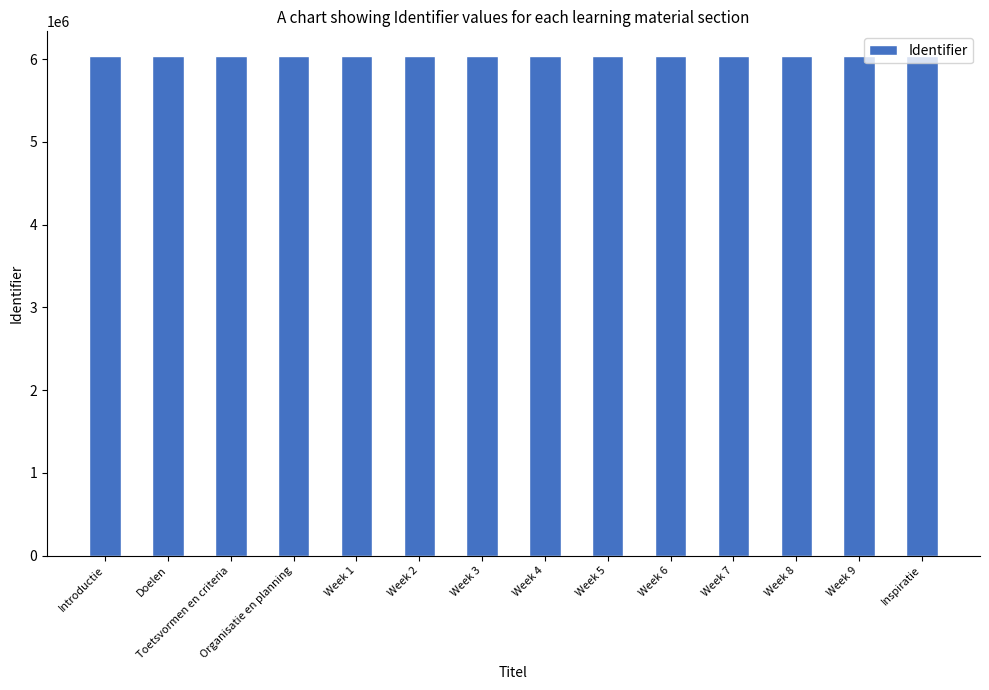

What is the label of the 12th bar from the right?

Toetsvormen en criteria